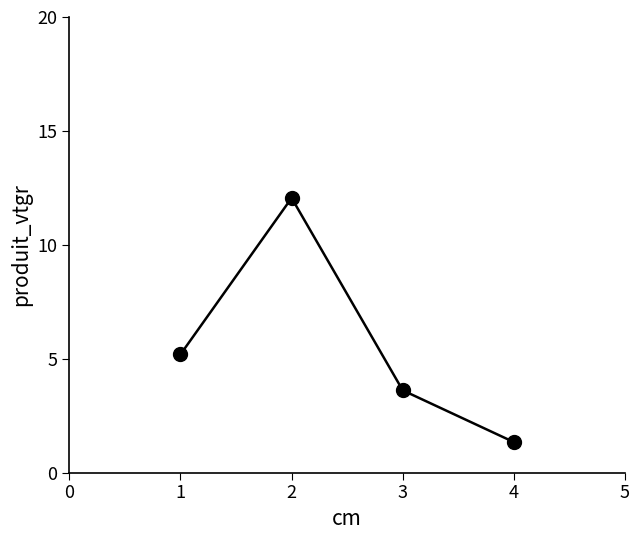

What is the value of the 3rd point from the left?

3.6